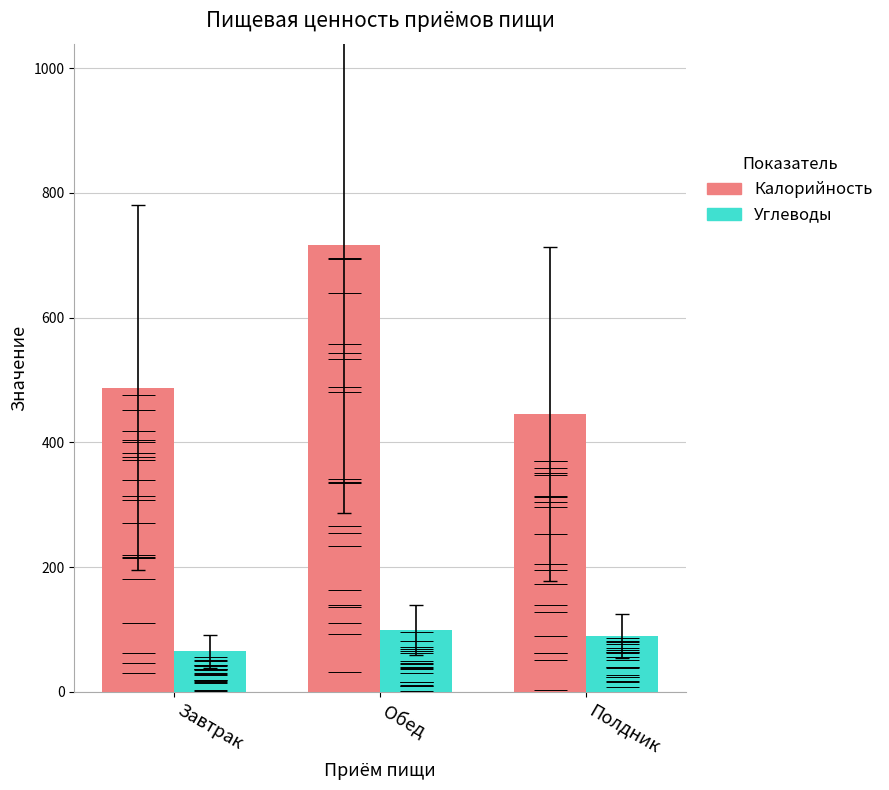

Reading right to left, what are all the values shown in this chart?

Калорийность: Полдник=445.4	Обед=716.7	Завтрак=487.6
Углеводы: Полдник=89.5	Обед=100.0	Завтрак=64.9